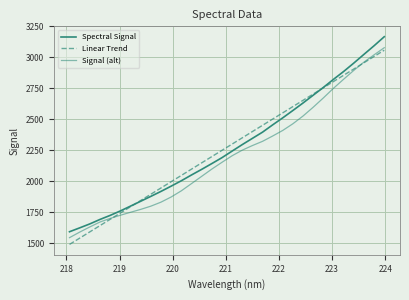

Count the number of data series in this chart.

3